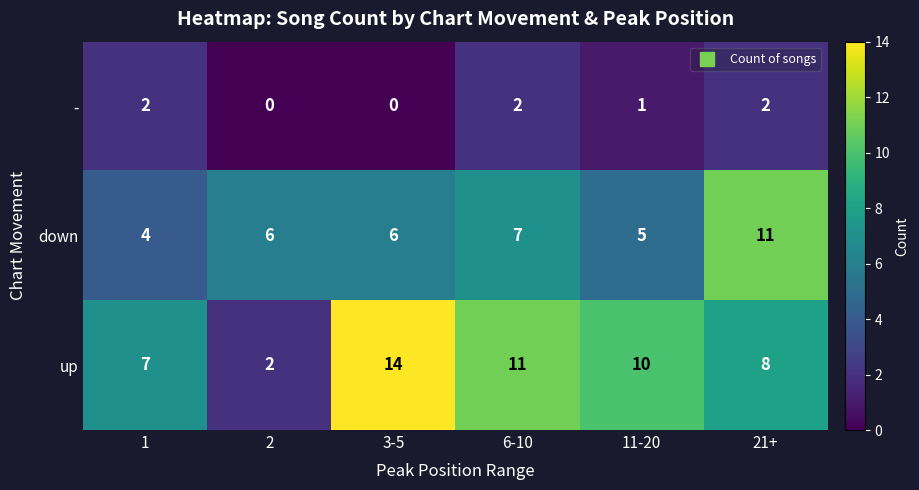

Count the number of categories in the chart.

6